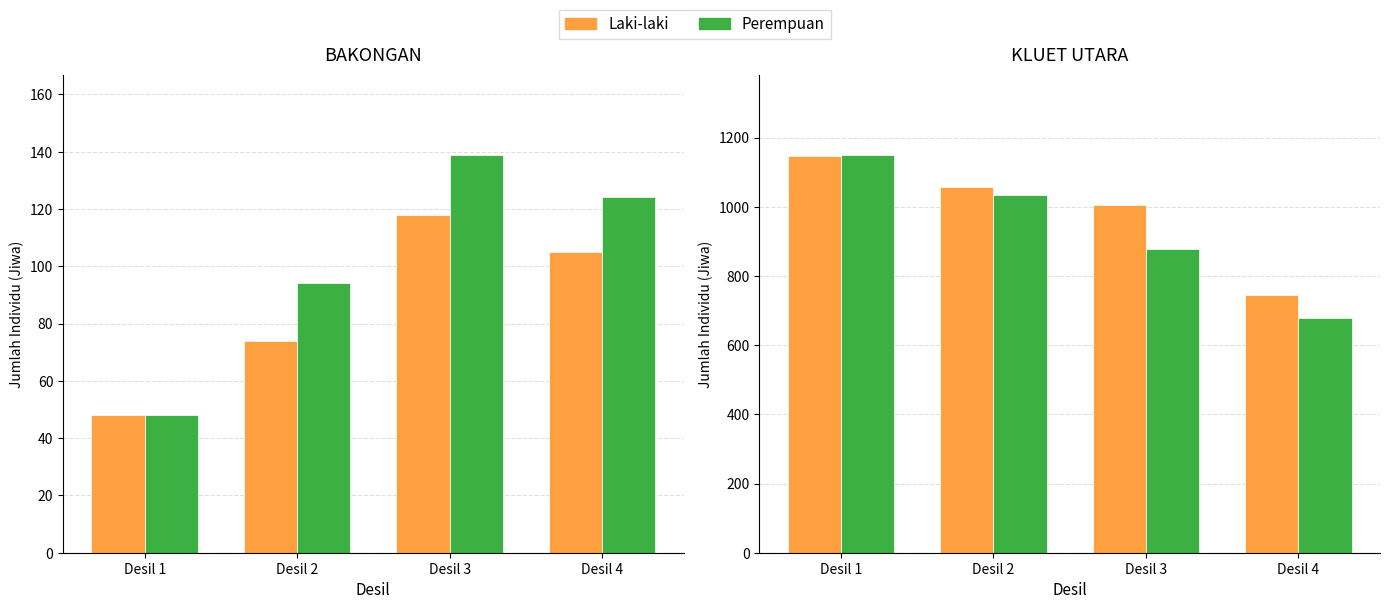

Between Desil 1 and Desil 2, which is larger?

Desil 1